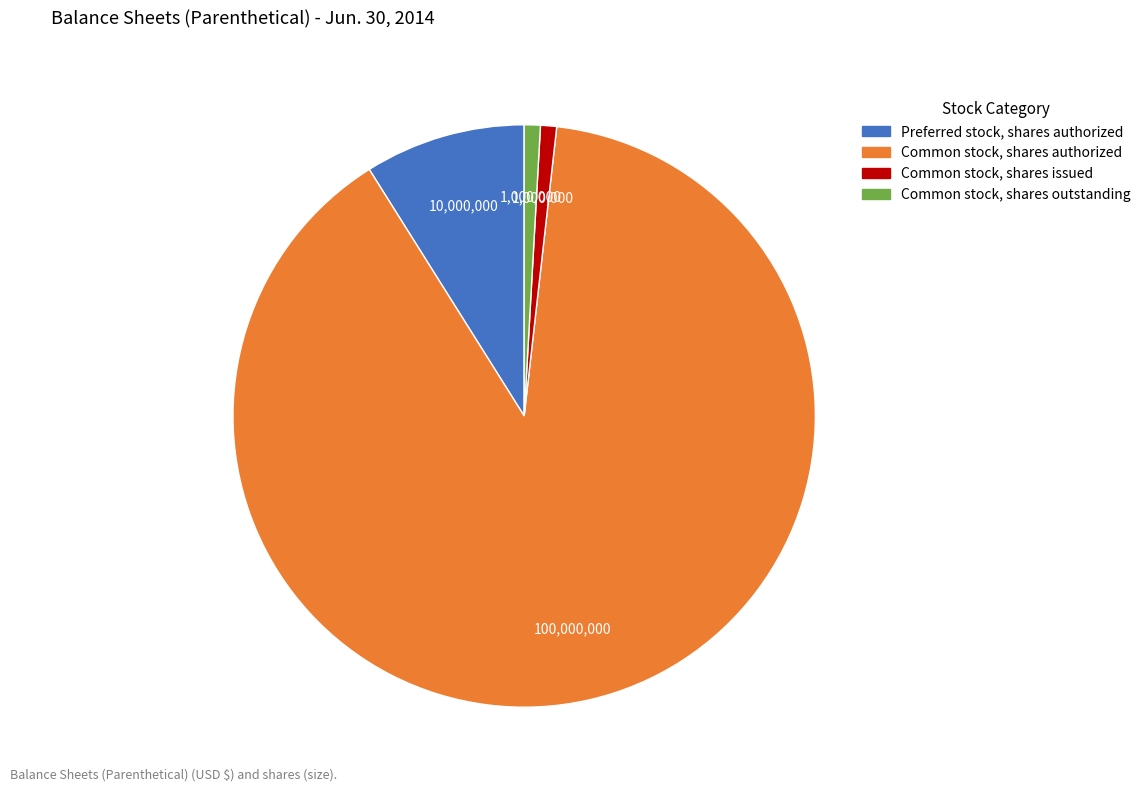

Does any single category account for the majority?

Yes